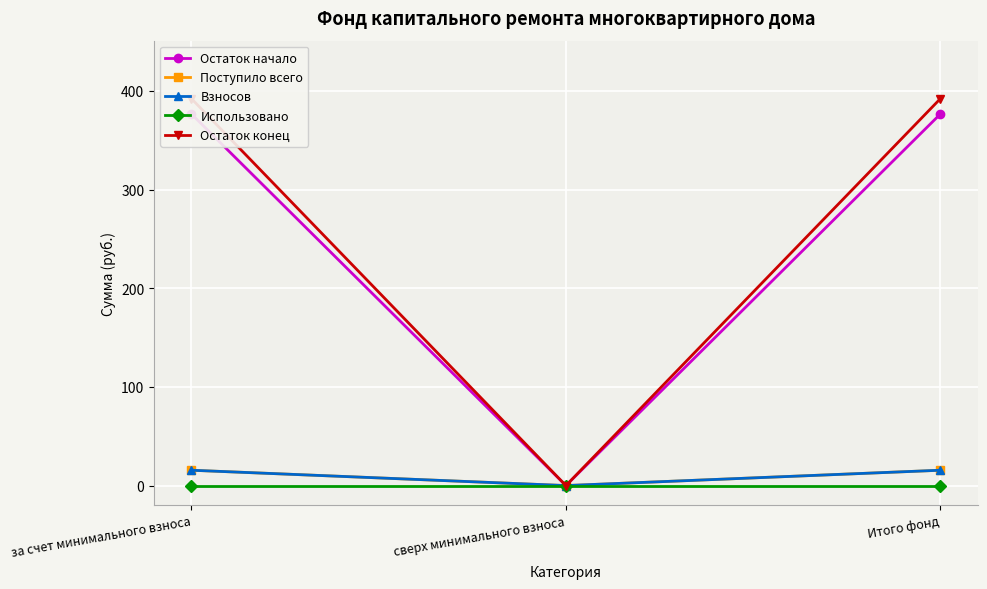

Reading left to right, transcribe all the data shown in this chart.

Остаток начало: за счет минимального взноса=376.5	сверх минимального взноса=0.0	Итого фонд=376.5
Поступило всего: за счет минимального взноса=15.6	сверх минимального взноса=0.0	Итого фонд=15.6
Взносов: за счет минимального взноса=15.6	сверх минимального взноса=0.0	Итого фонд=15.6
Использовано: за счет минимального взноса=0.0	сверх минимального взноса=0.0	Итого фонд=0.0
Остаток конец: за счет минимального взноса=392.0	сверх минимального взноса=0.0	Итого фонд=392.0